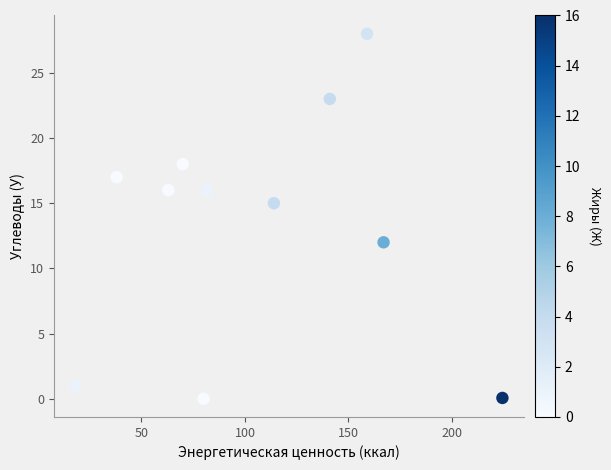

What Y value in the scatter plot is closest to 14?

15.0